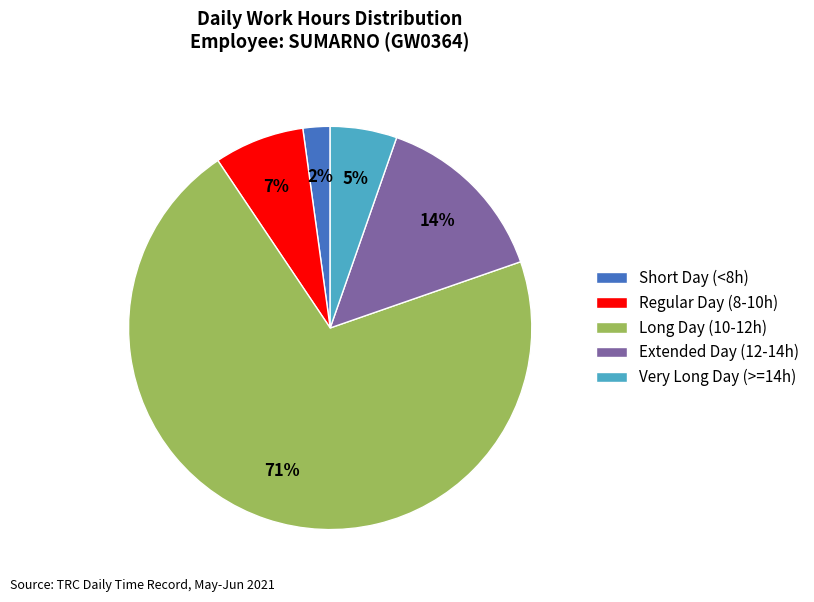

Is it true that Short Day (<8h) is 15% of the pie?

False